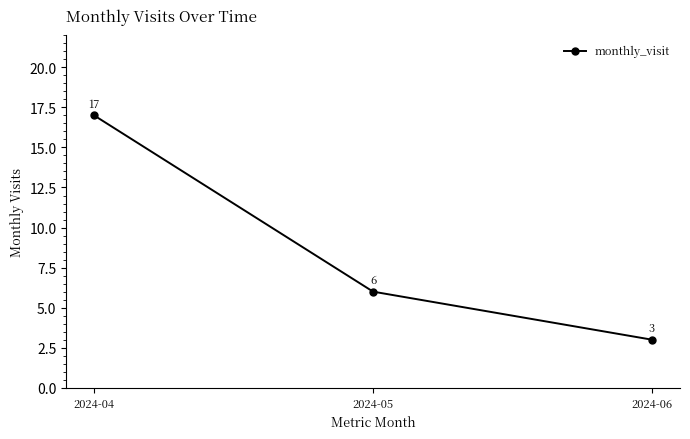

Is it true that the value at 2024-04 is 24?

False